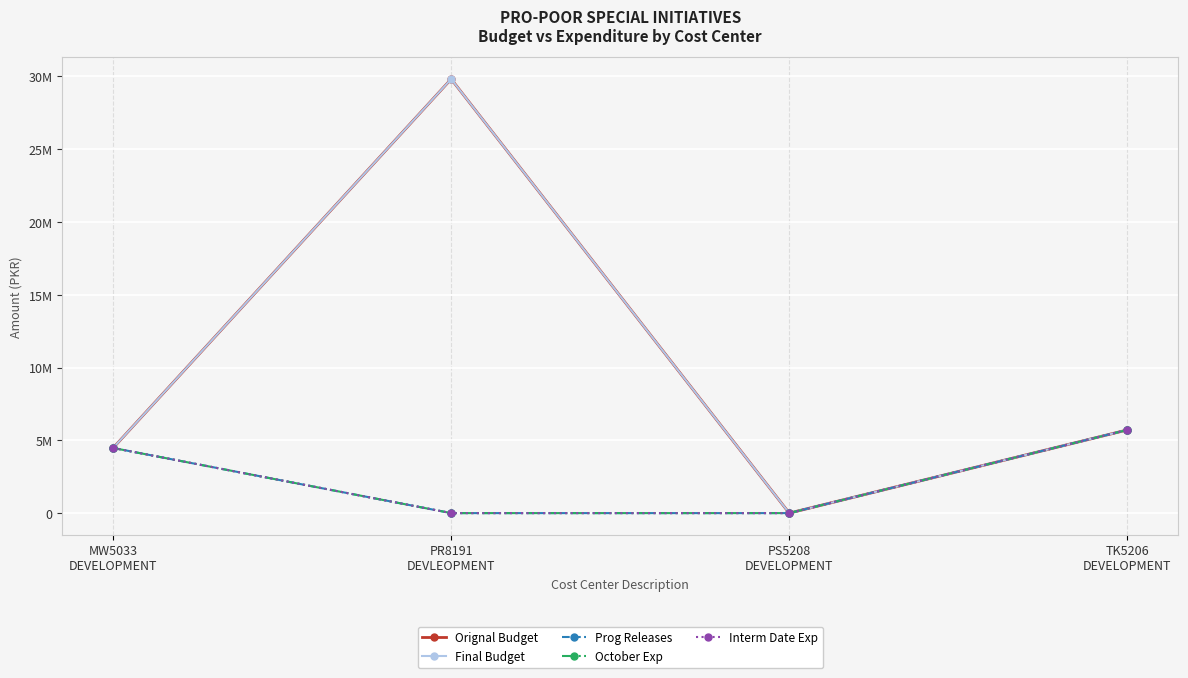

Is the value of October Exp at TK5206
DEVELOPMENT greater than the value of Final Budget at PS5208
DEVELOPMENT?

Yes